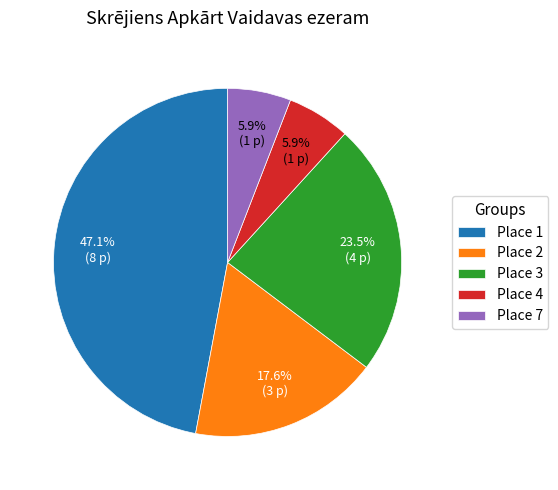

Is it true that Place 4 is 6% of the pie?

True